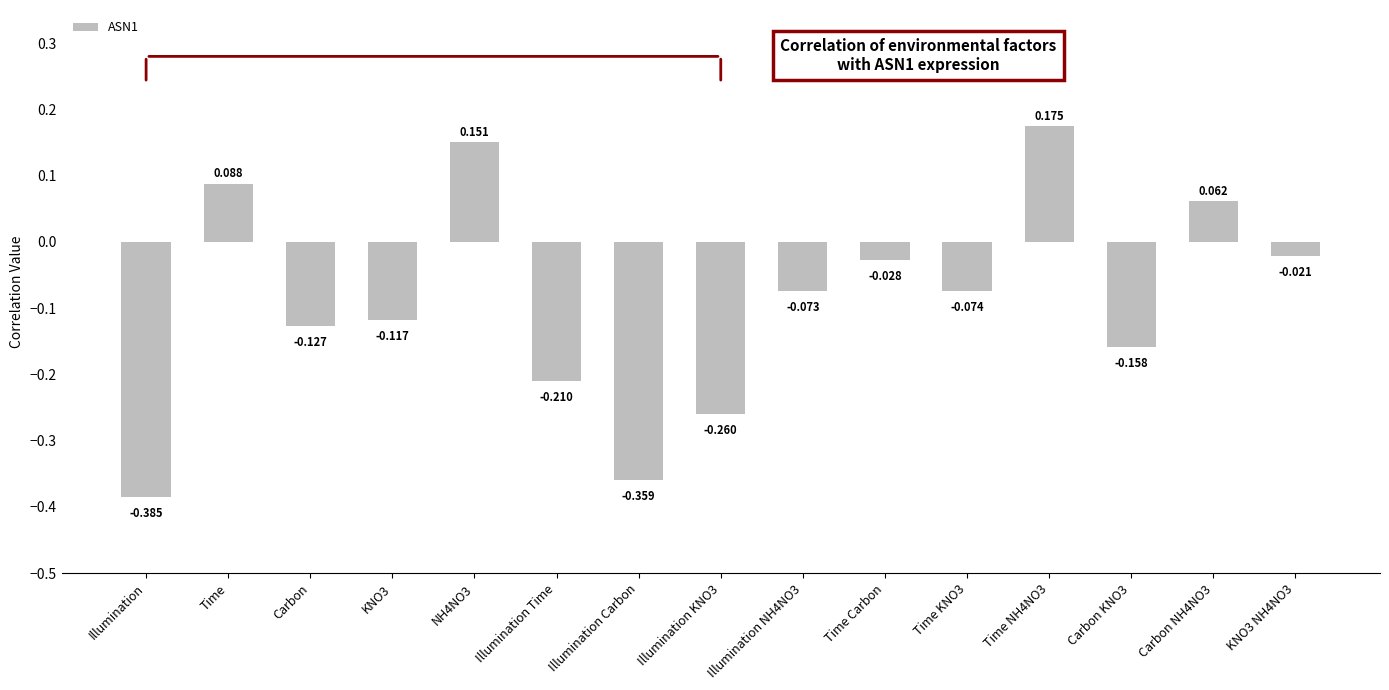

What is the label of the 10th bar from the right?

Illumination Time